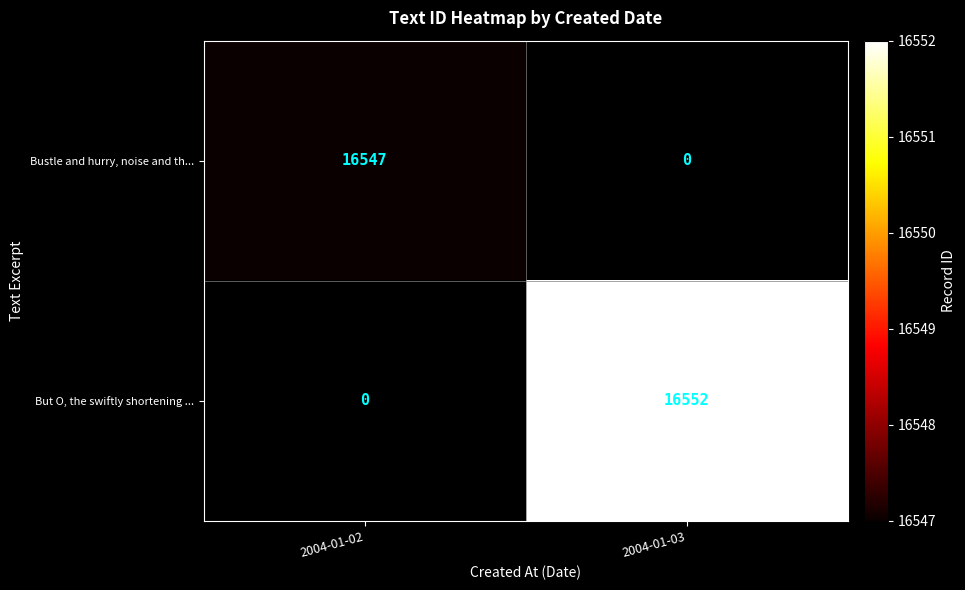

True or false: But O, the swiftly shortening ... has a value of 25012 at 2004-01-03.

False